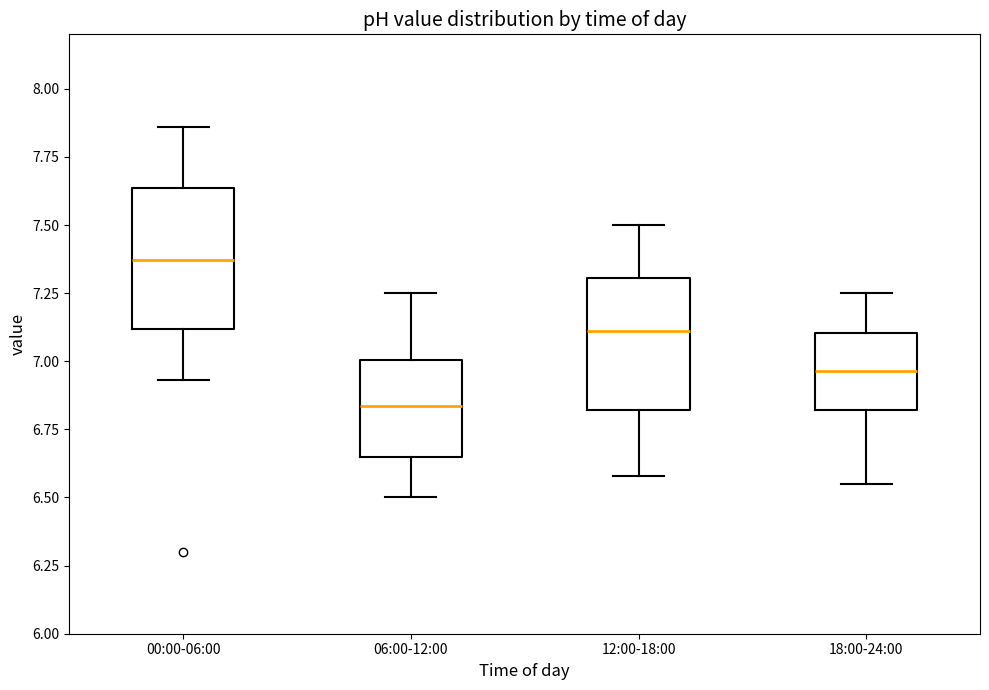

Which box's median line is the highest?

00:00-06:00